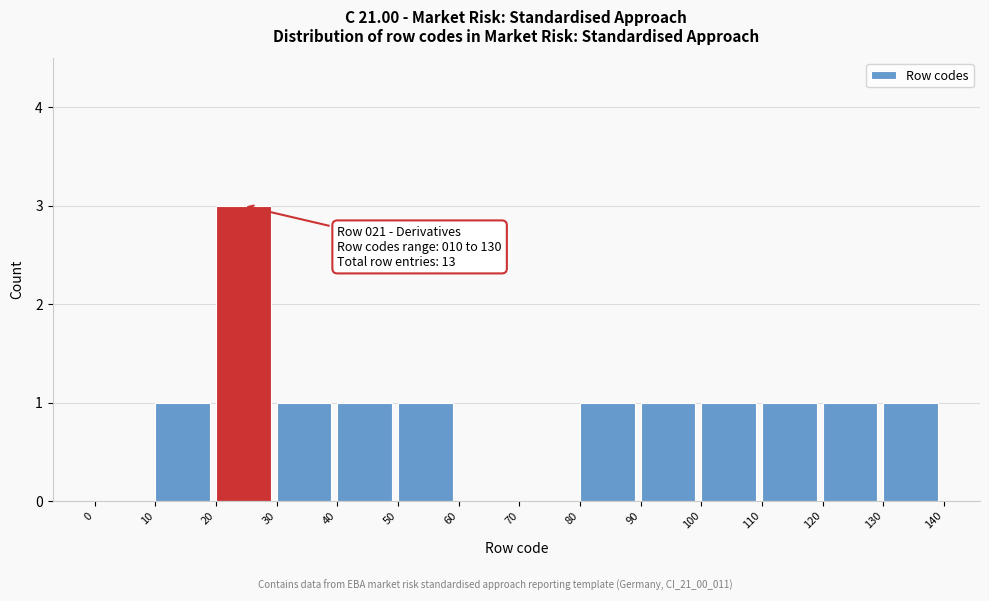

Over which range of the x-axis is the bar tallest?

20 to 30